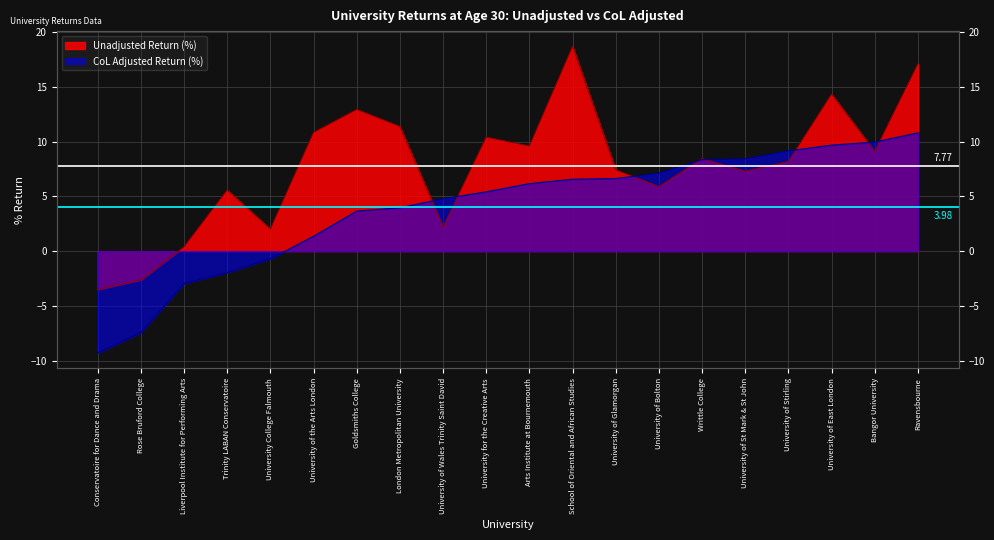

What position from the right is Trinity LABAN Conservatoire?

17